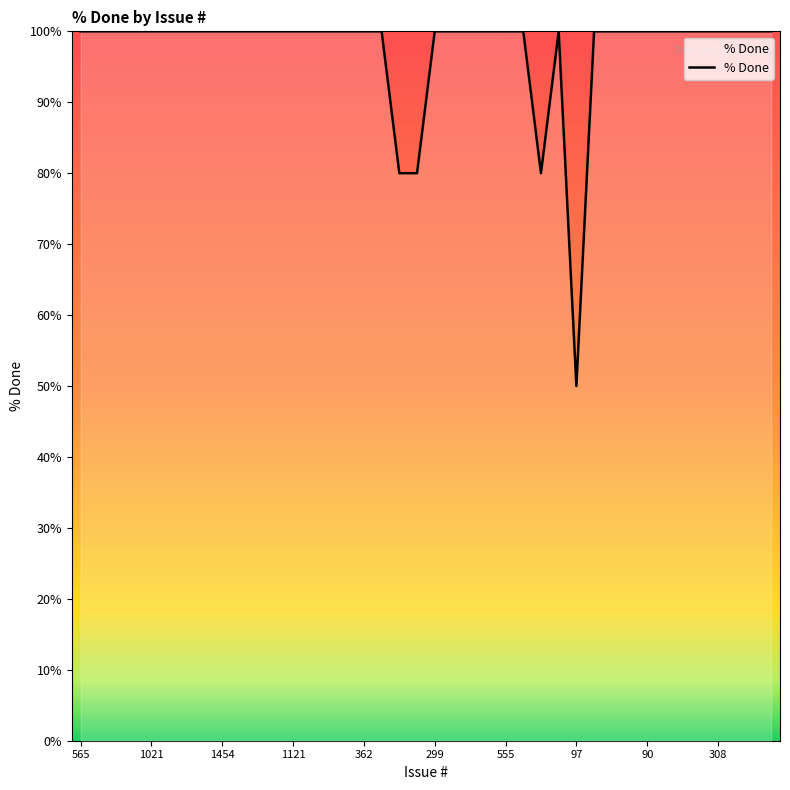

Does the chart have visible grid lines?

No